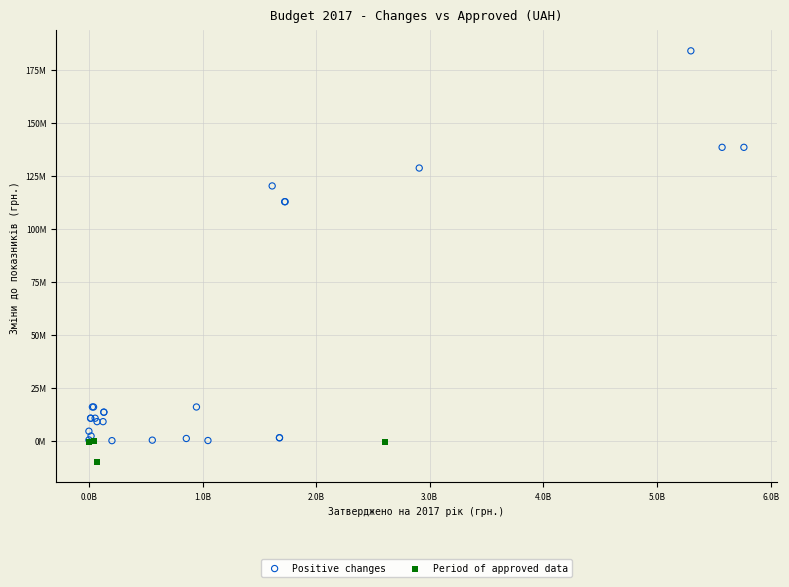

What are all the series names shown in the legend?

Positive changes, Period of approved data